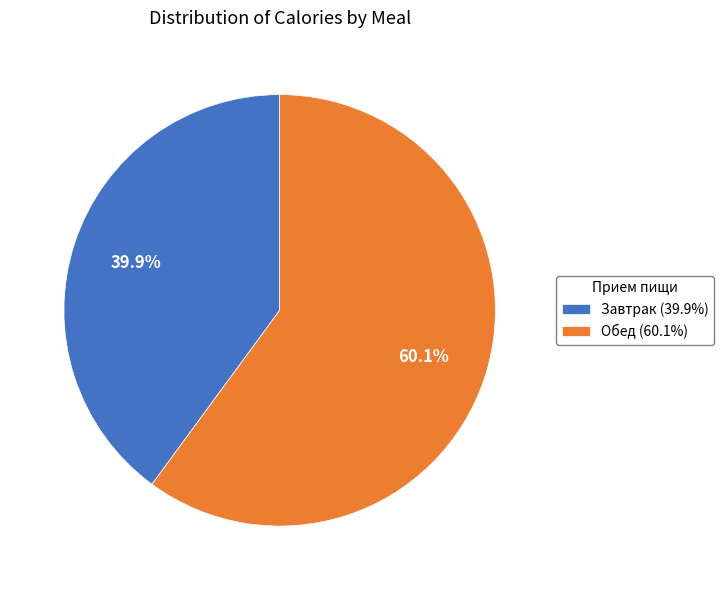

Rank the categories by value from highest to lowest.

Обед, Завтрак